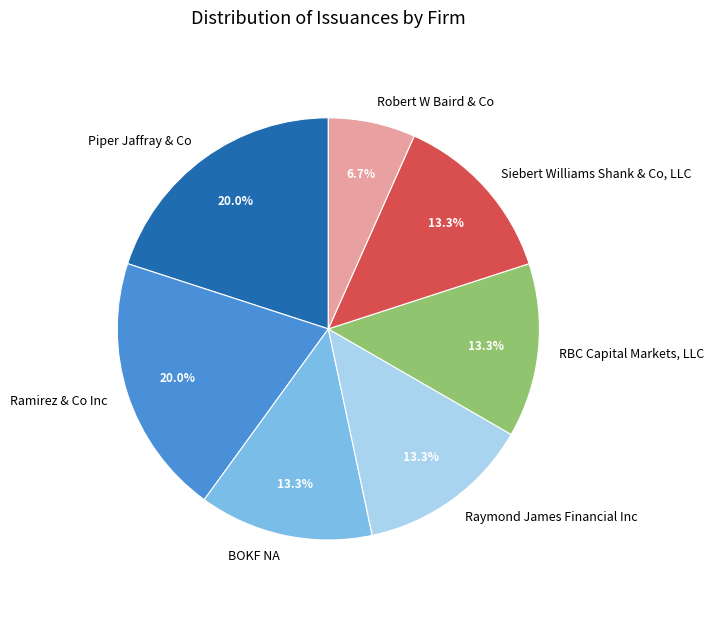

How many slices are in this pie chart?

7